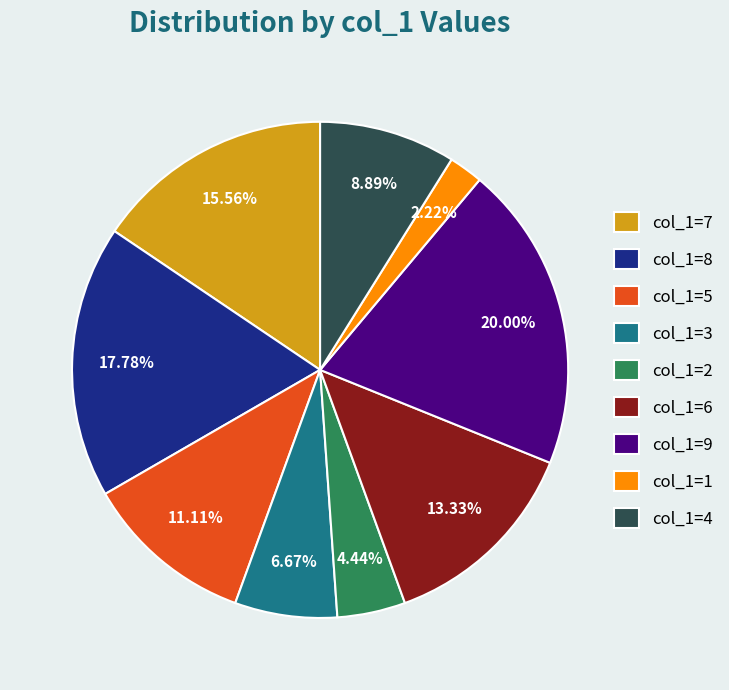

Is there any slice that represents more than half of the pie?

No